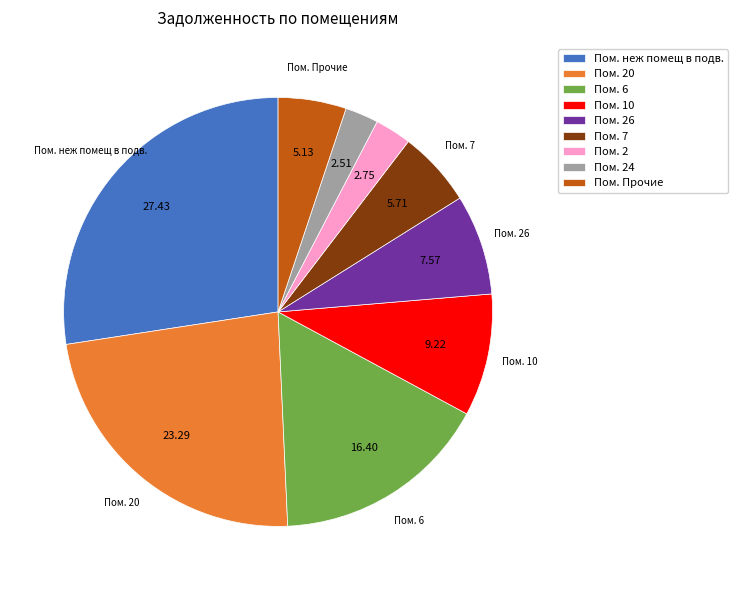

Combined, do Пом. 6 and Пом. 26 account for over 50%?

No